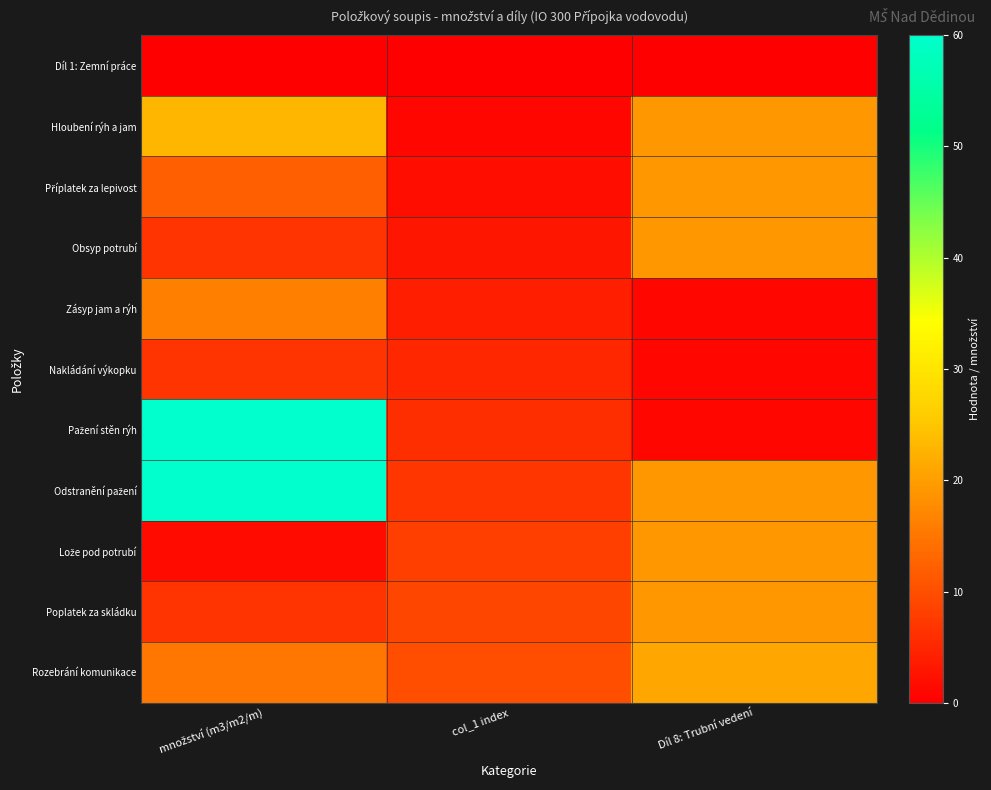

Which category has the highest value across all series?

množství (m3/m2/m)